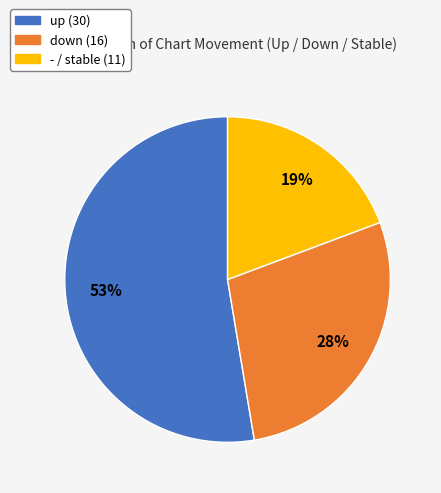

Count the number of slices in the pie.

3